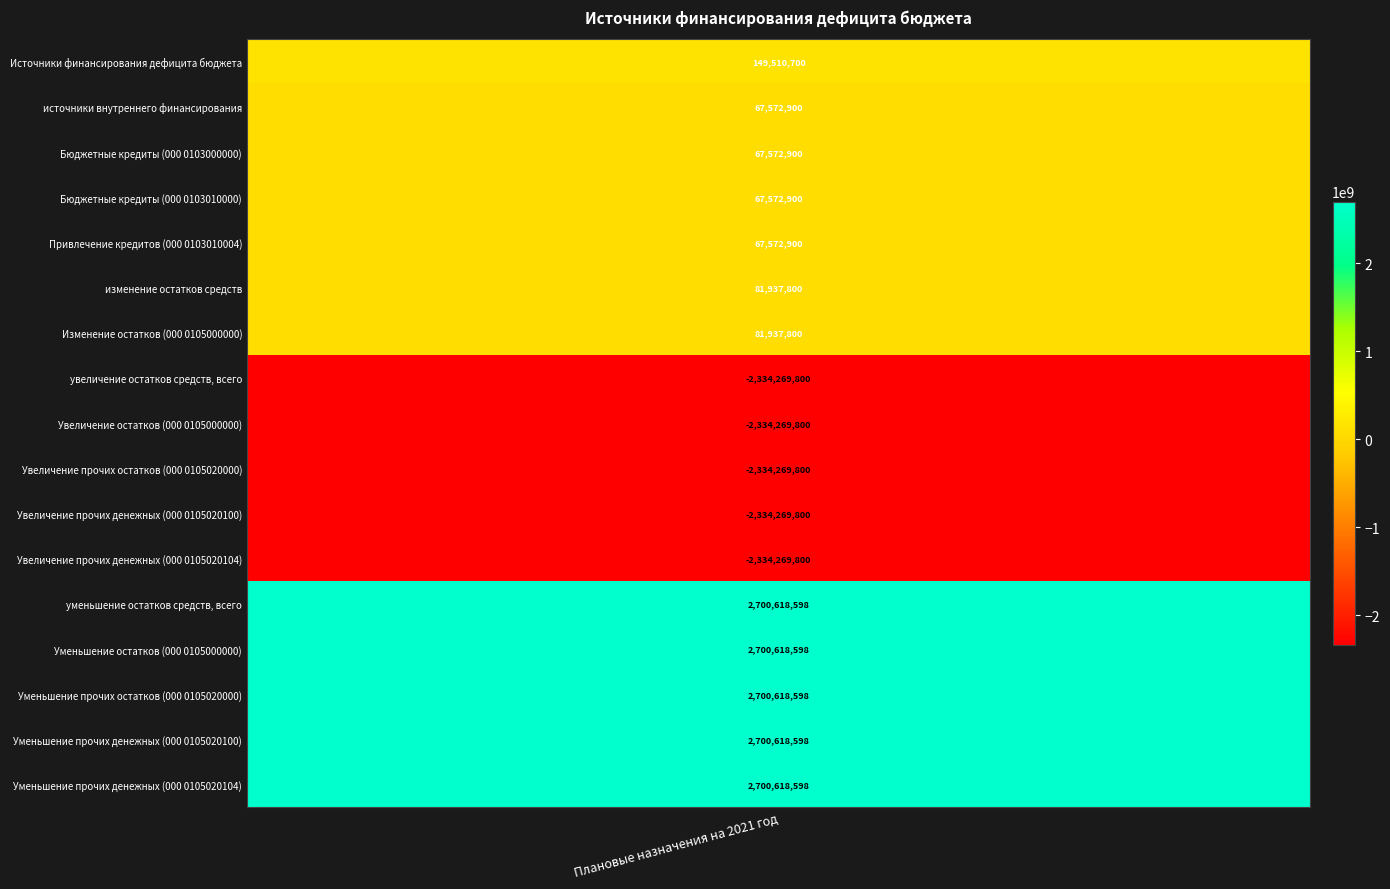

Reading right to left, extract all data points from this chart.

2700618597.6	2700618597.6	2700618597.6	2700618597.6	2700618597.6	-2334269800.0	-2334269800.0	-2334269800.0	-2334269800.0	-2334269800.0	81937800.0	81937800.0	67572900.0	67572900.0	67572900.0	67572900.0	149510700.0